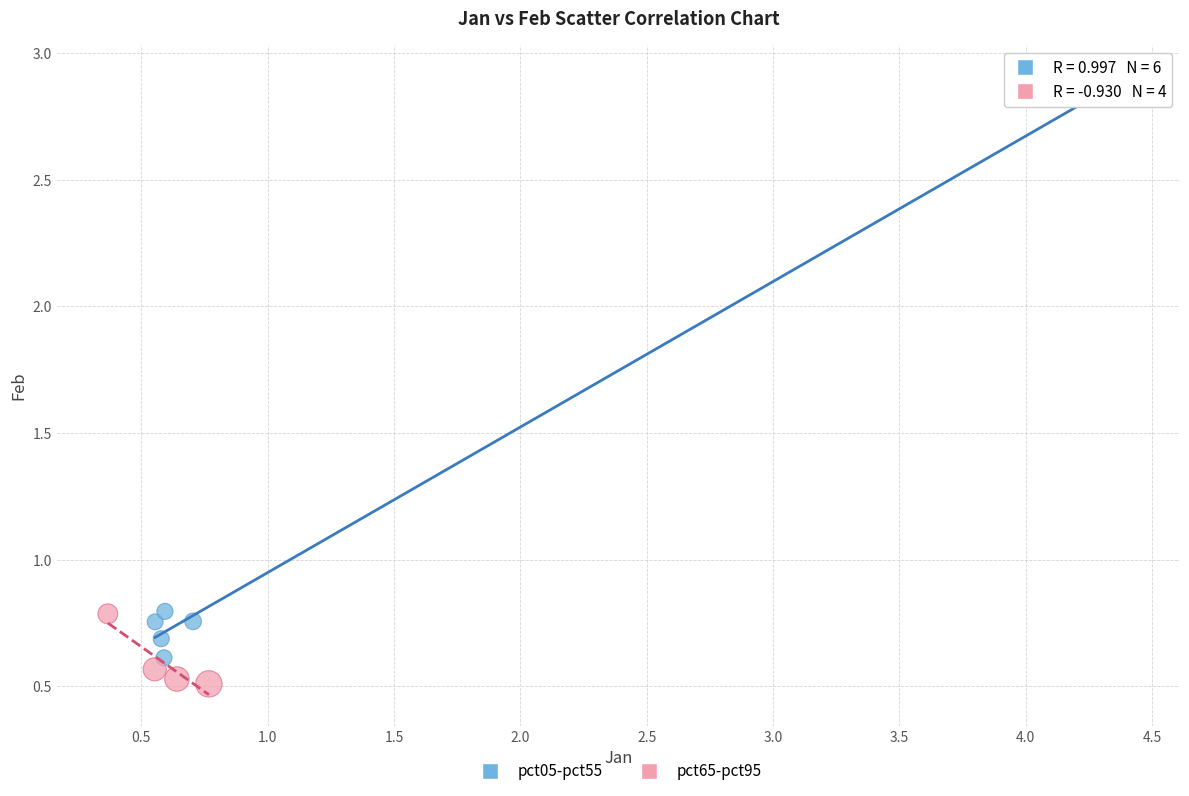

What are all the series names shown in the legend?

pct05-pct55, pct65-pct95